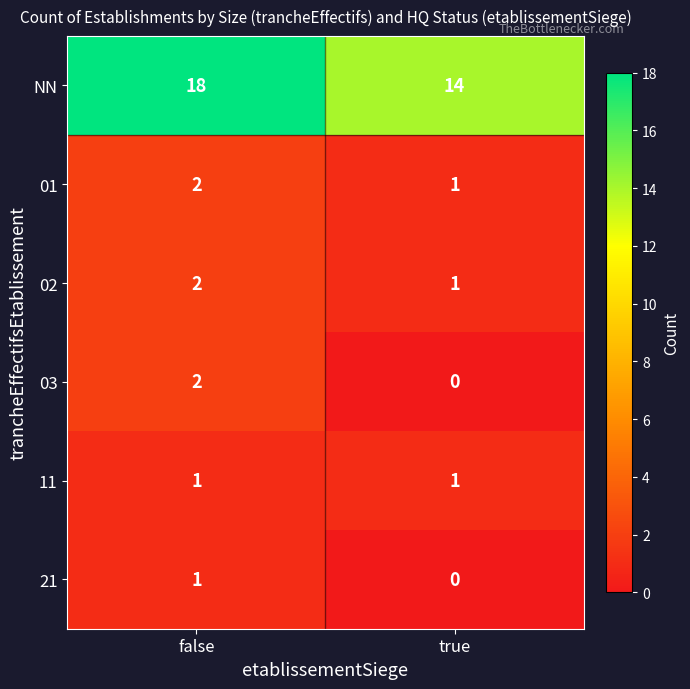

The NN series shows 18 at false. True or false?

True